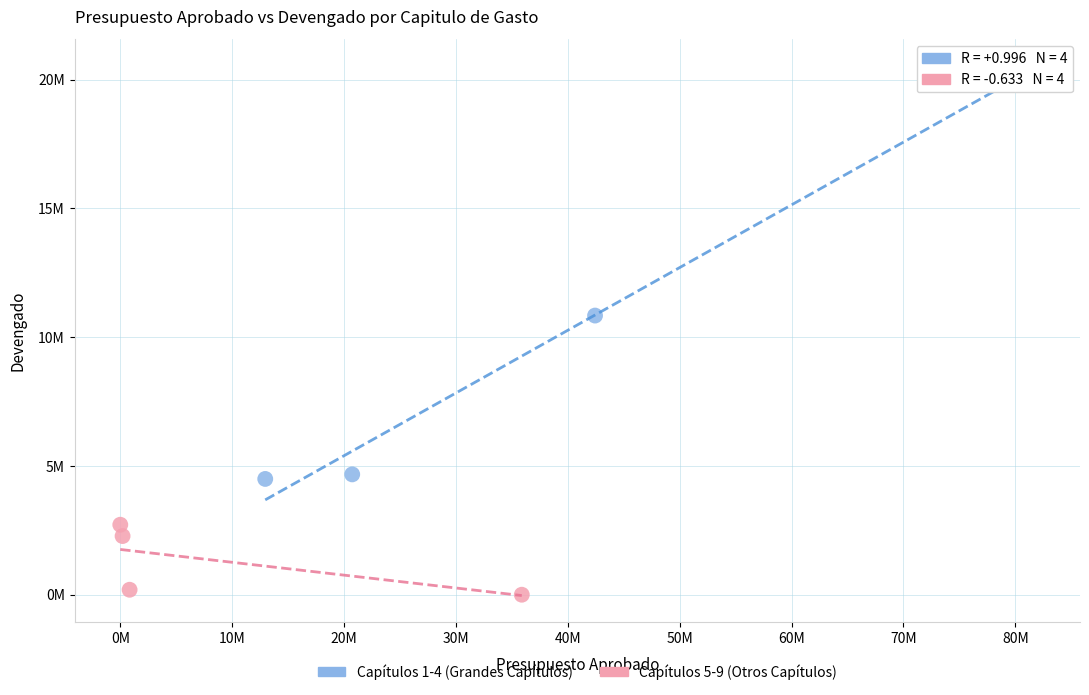

Which series reaches the maximum Y coordinate?

Capítulos 1-4 (Grandes Capítulos)